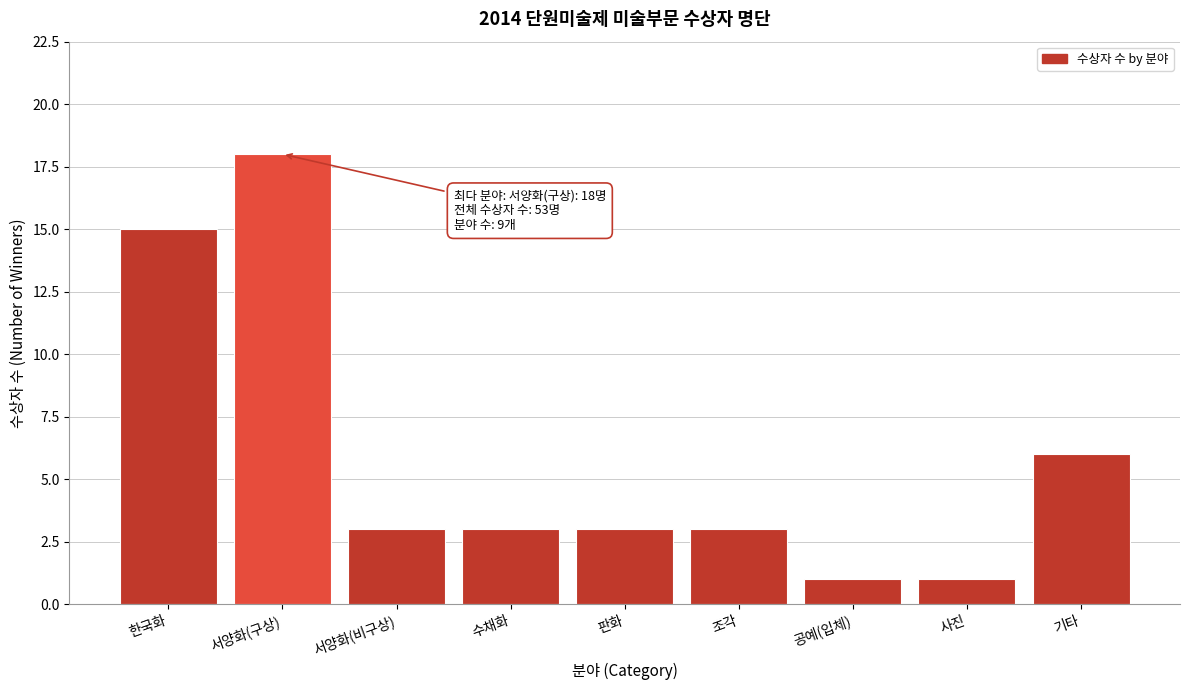

Reading left to right, what are all the values shown in this chart?

15	18	3	3	3	3	1	1	6